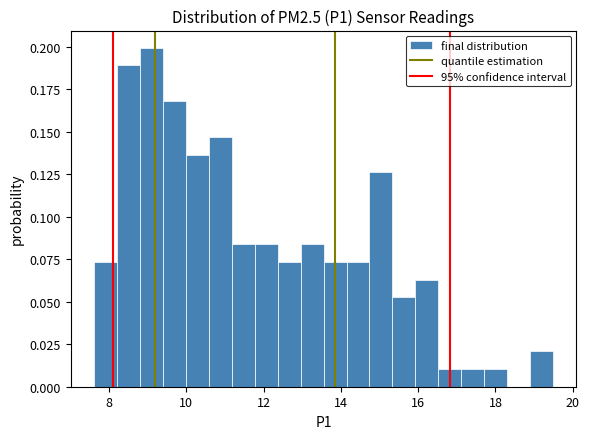

Read against the x-axis, roughly where is the centre of the tallest bar?

9.0